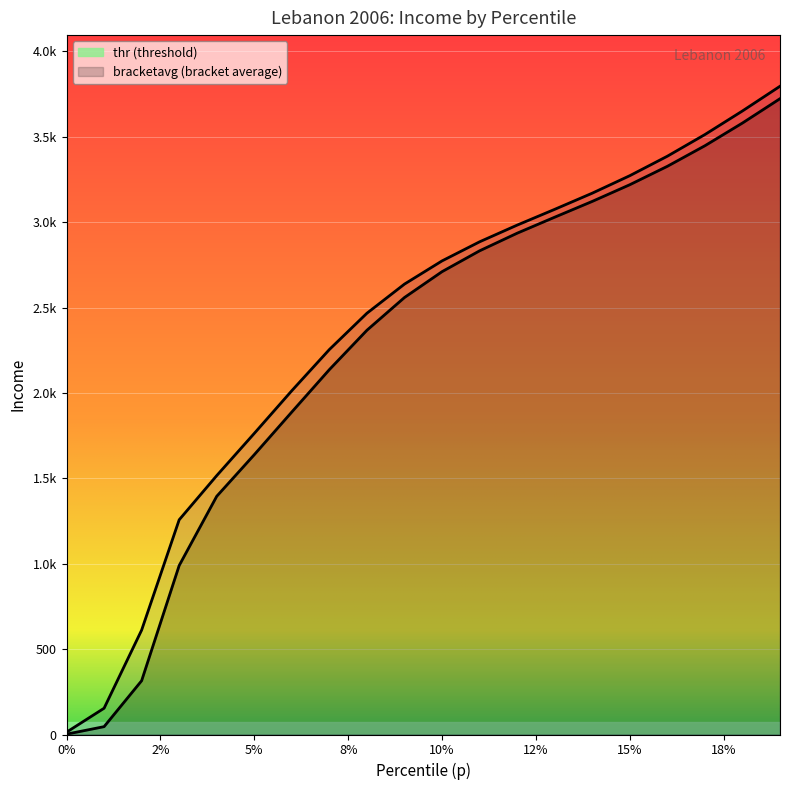

True or false: thr has more than 0 interior local peaks.

False